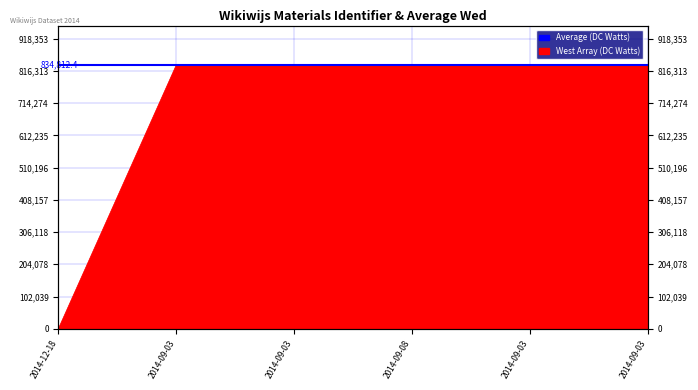

Does the chart have visible grid lines?

Yes